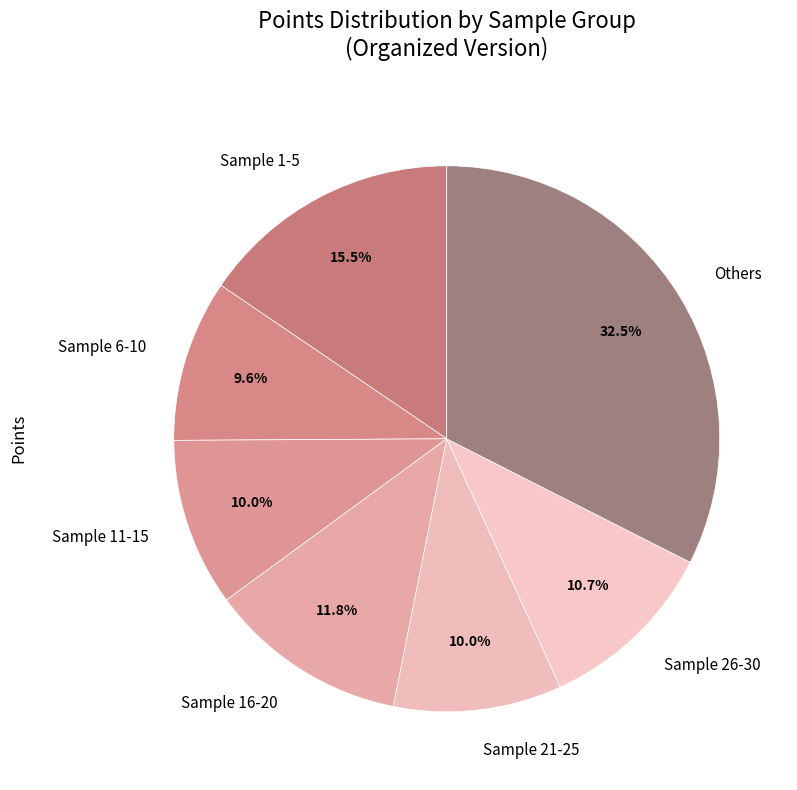

Approximately how many times larger is the value at Sample 1-5 compared to Sample 21-25?

1.6